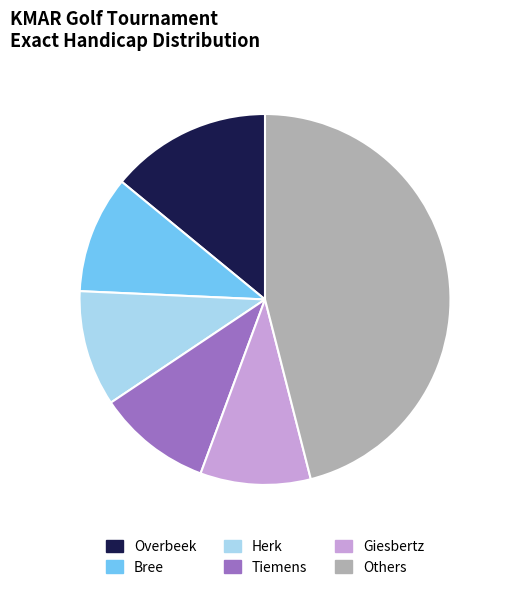

What is the ratio of the value at Overbeek to the value at Tiemens?

1.4